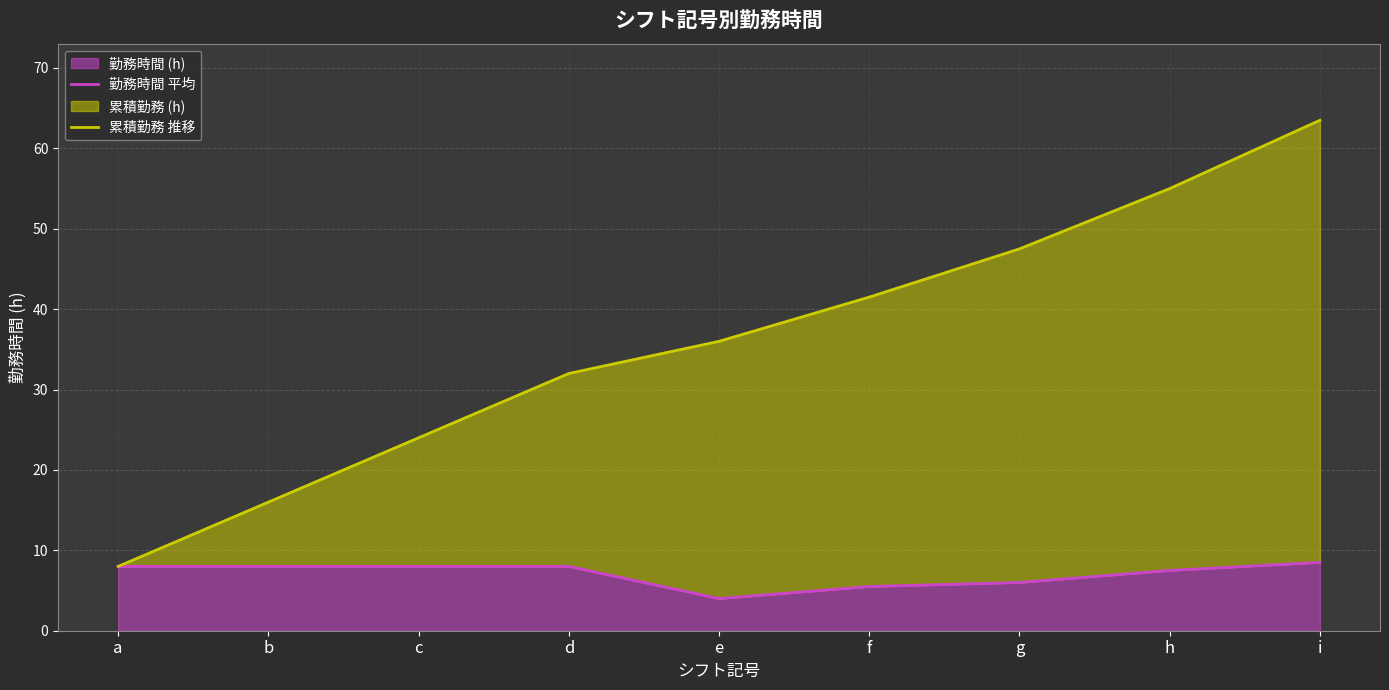

Read the 勤務時間 平均 value at b.

8.0